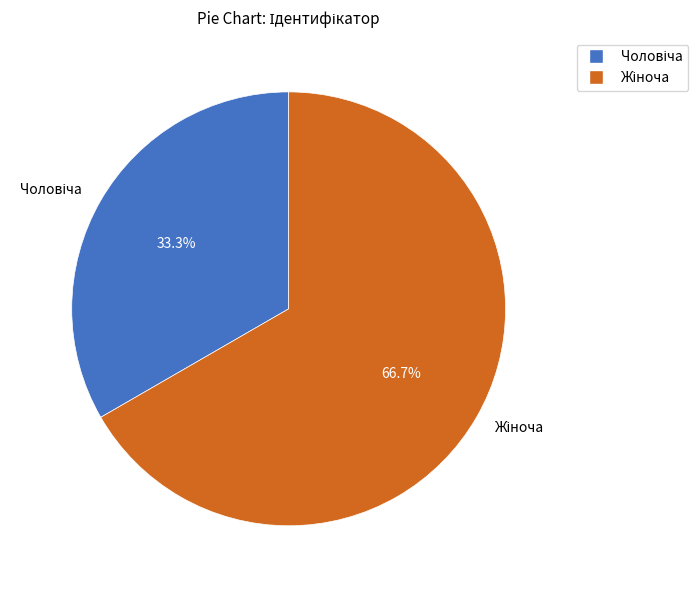

Is there any slice that represents more than half of the pie?

Yes